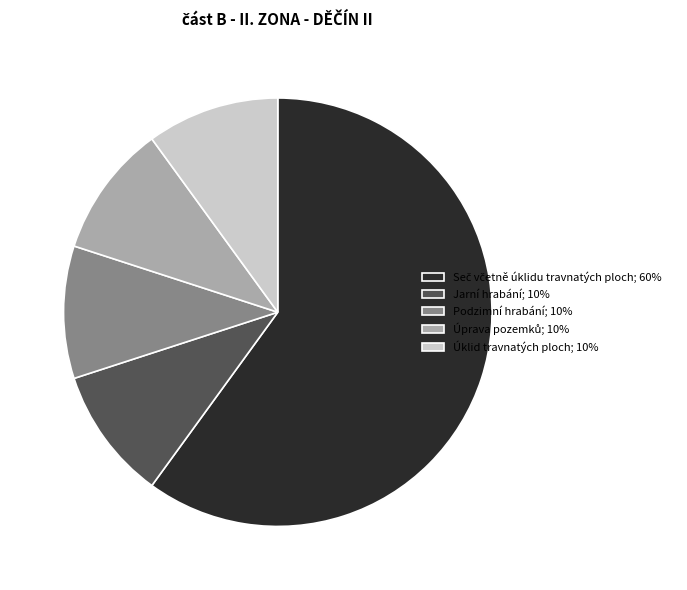

The Podzimní hrabání; 10% slice represents 16% of the pie. True or false?

False